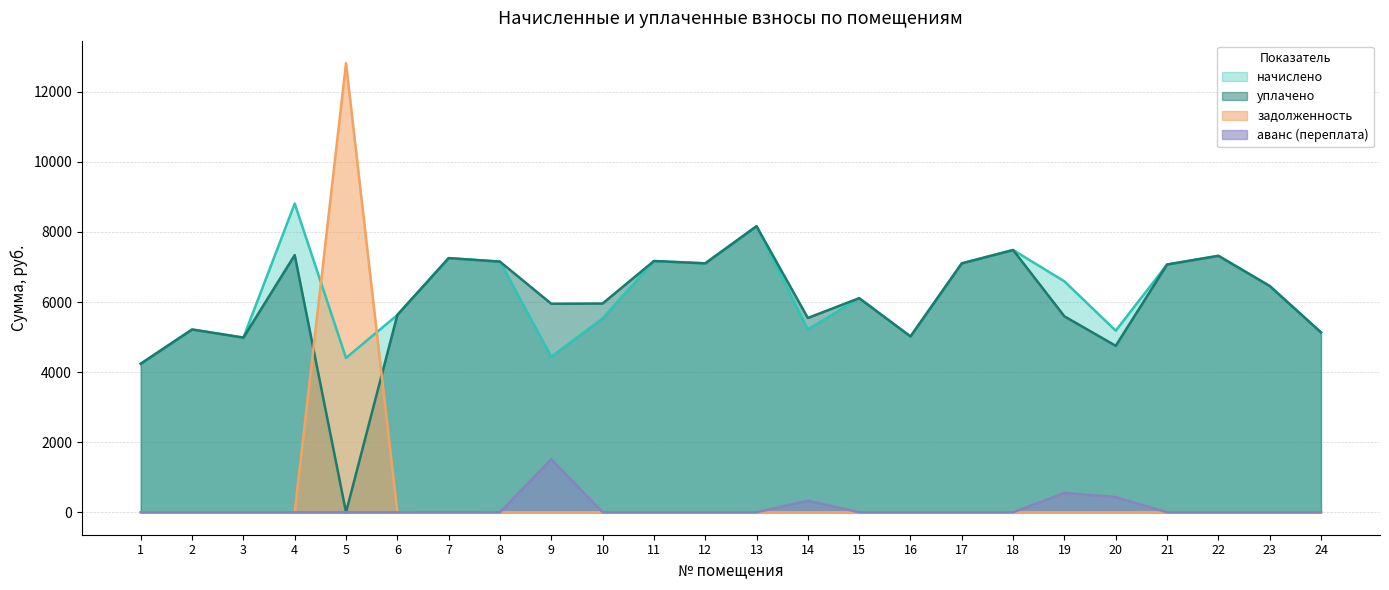

Which series has the largest total across all categories?

начислено